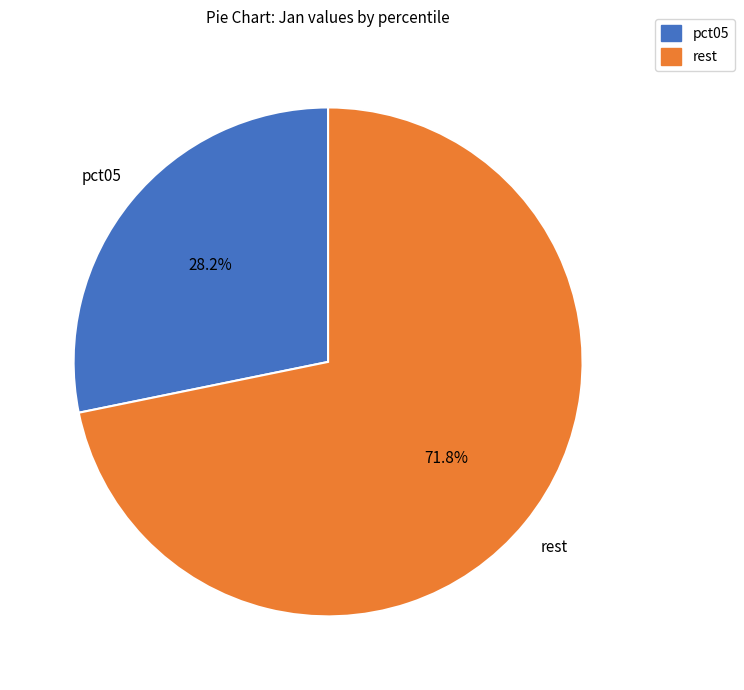

Is there any slice that represents more than half of the pie?

Yes